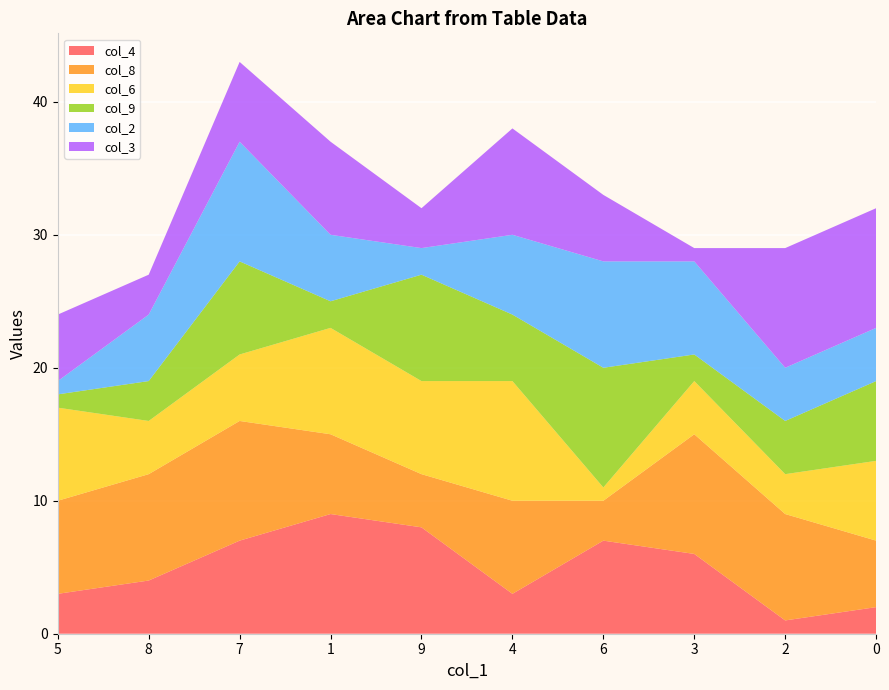

Reading left to right, list all the values displayed in this chart.

col_4: 3	4	7	9	8	3	7	6	1	2
col_8: 7	8	9	6	4	7	3	9	8	5
col_6: 7	4	5	8	7	9	1	4	3	6
col_9: 1	3	7	2	8	5	9	2	4	6
col_2: 1	5	9	5	2	6	8	7	4	4
col_3: 5	3	6	7	3	8	5	1	9	9